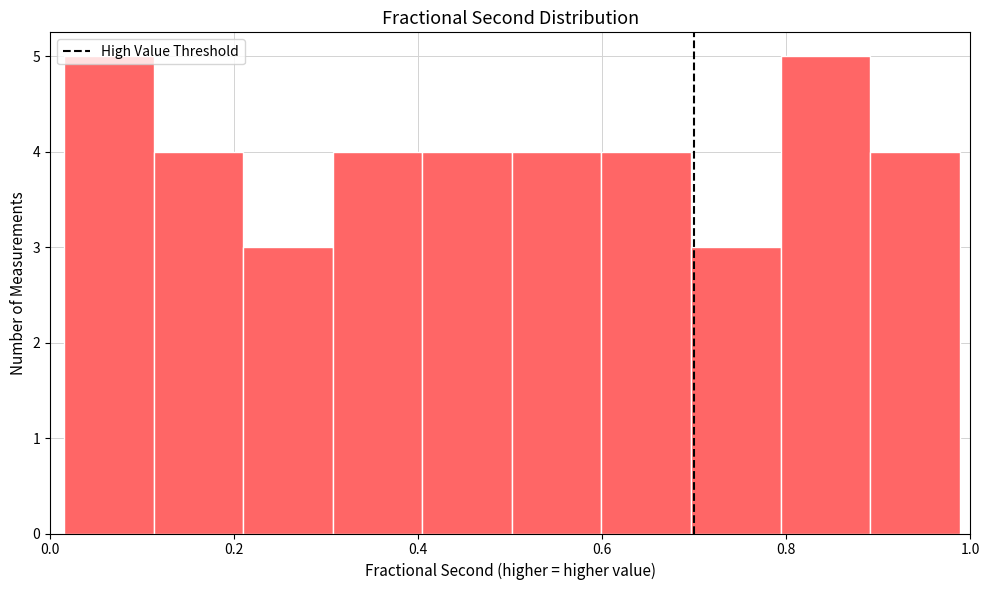

Reading left to right, list every bar in this chart as the range it spans on the x-axis followed by its height. Neither the bar edges nor the heights are printed on the chart, so give them approximately, as read against the axes.

0.02 to 0.12: 5
0.12 to 0.20: 4
0.20 to 0.30: 3
0.30 to 0.40: 4
0.40 to 0.50: 4
0.50 to 0.60: 4
0.60 to 0.70: 4
0.70 to 0.80: 3
0.80 to 0.90: 5
0.90 to 0.98: 4